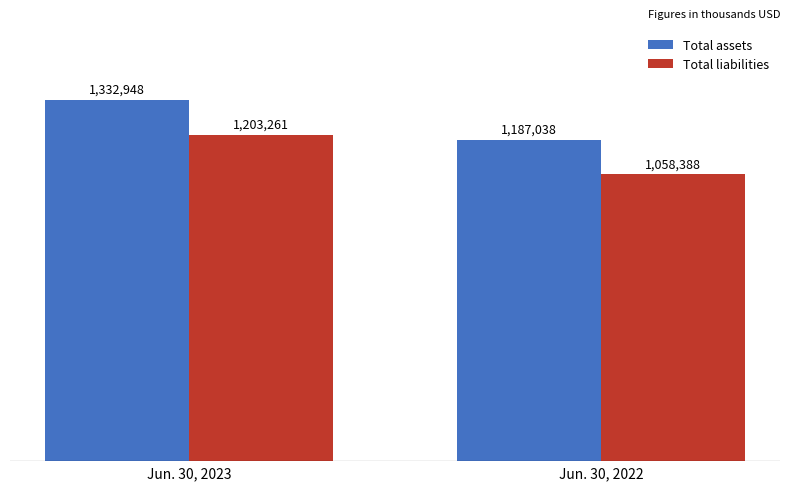

Does the chart contain stacked bars?

No